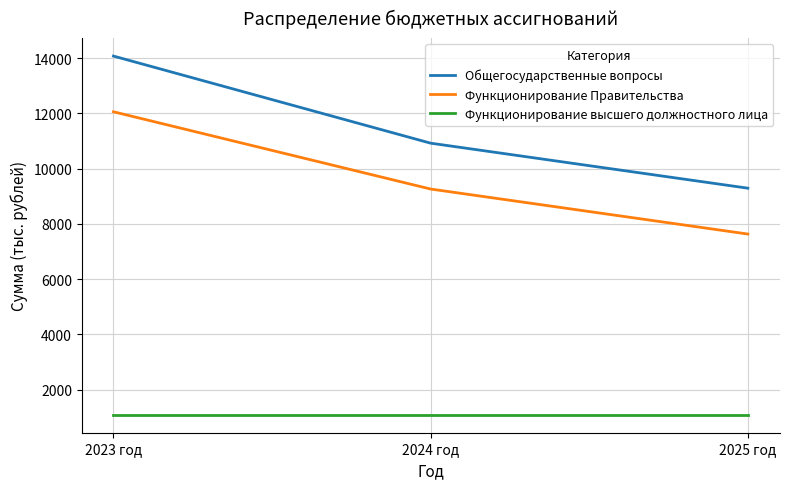

How many lines are shown in the chart?

3